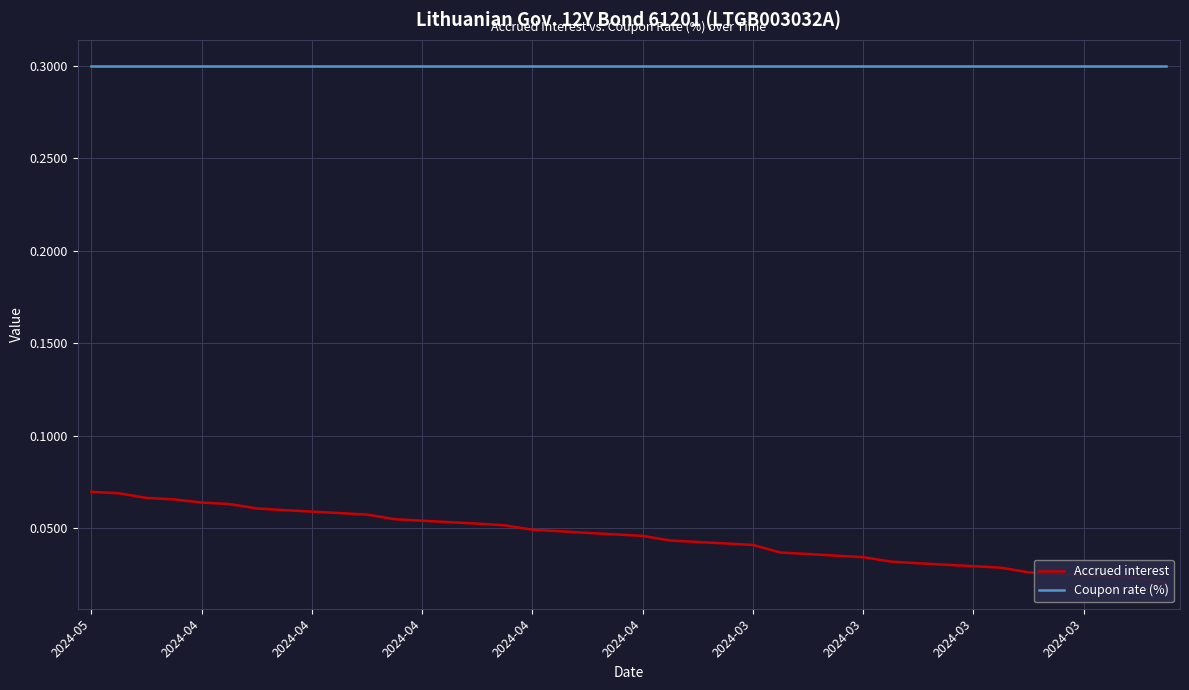

What is the difference between the highest and lowest values at 2024-04?

0.2